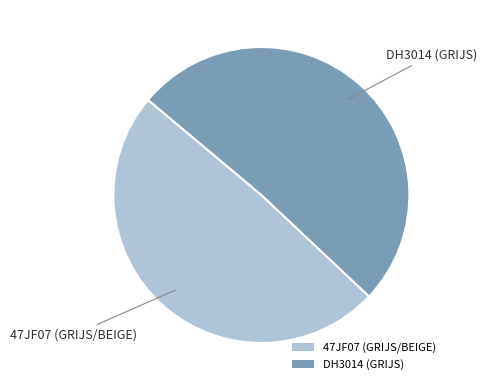

True or false: DH3014 (GRIJS) accounts for 51% of the total.

True